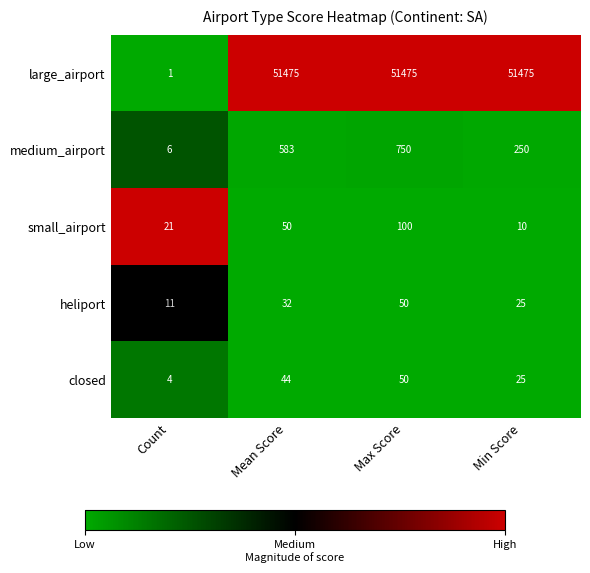

What is the greatest value displayed?

51475